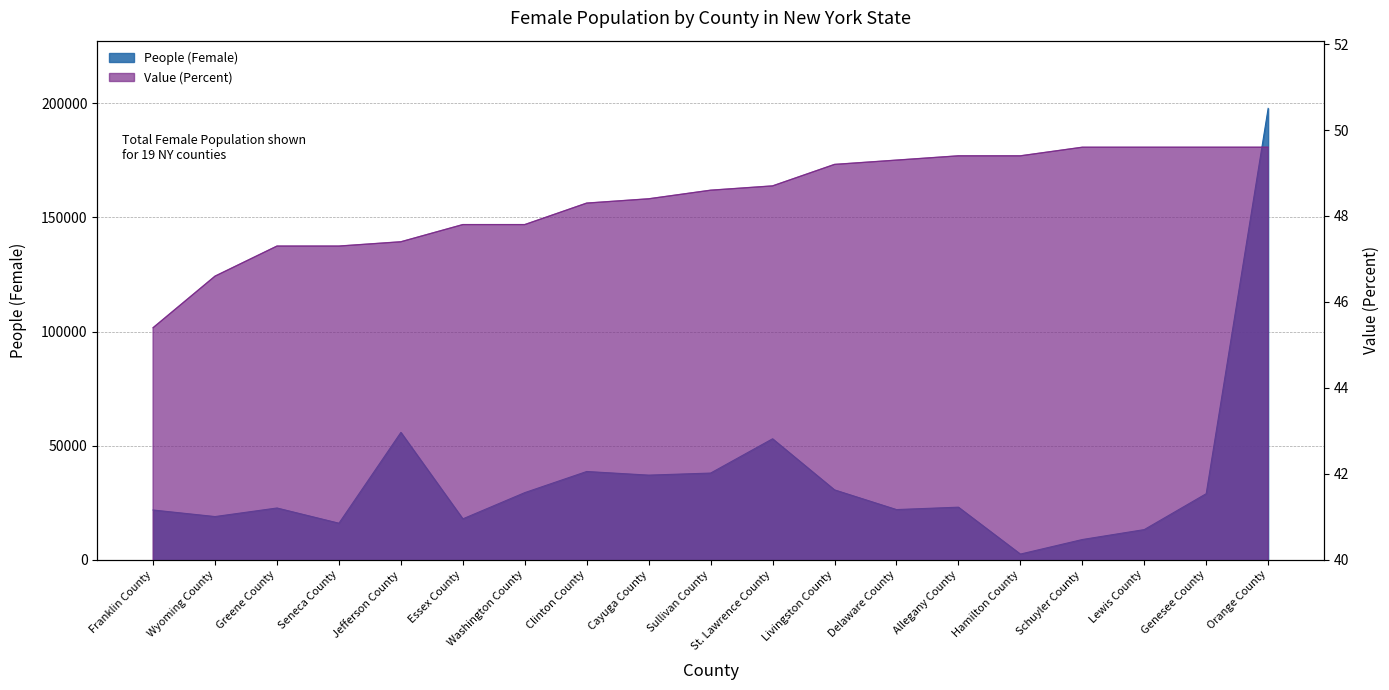

What is the maximum value shown in the chart?

197741.0